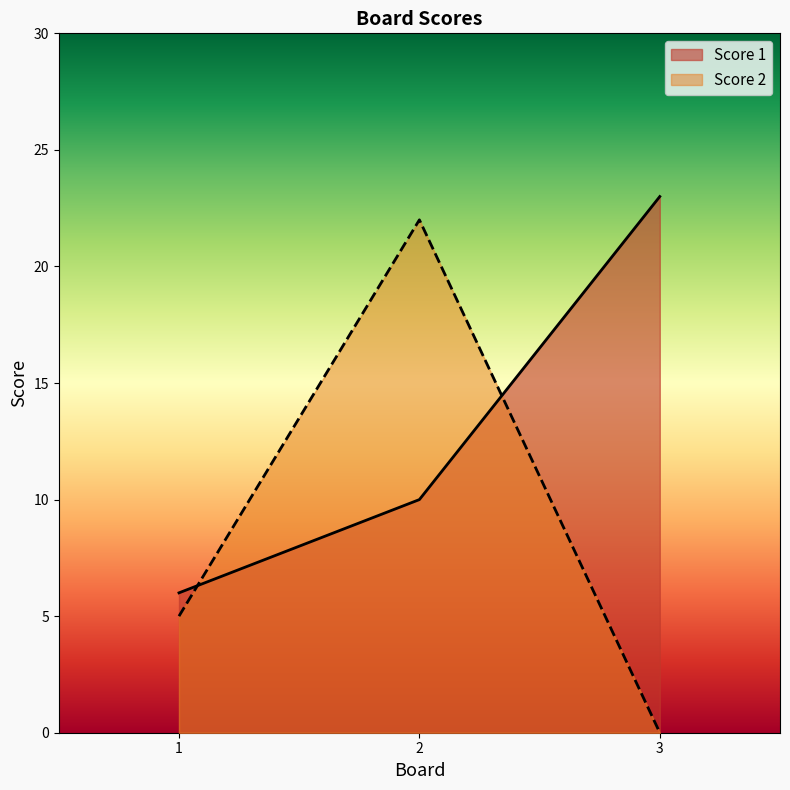

Is it true that Score 2 equals 10 at 3?

False